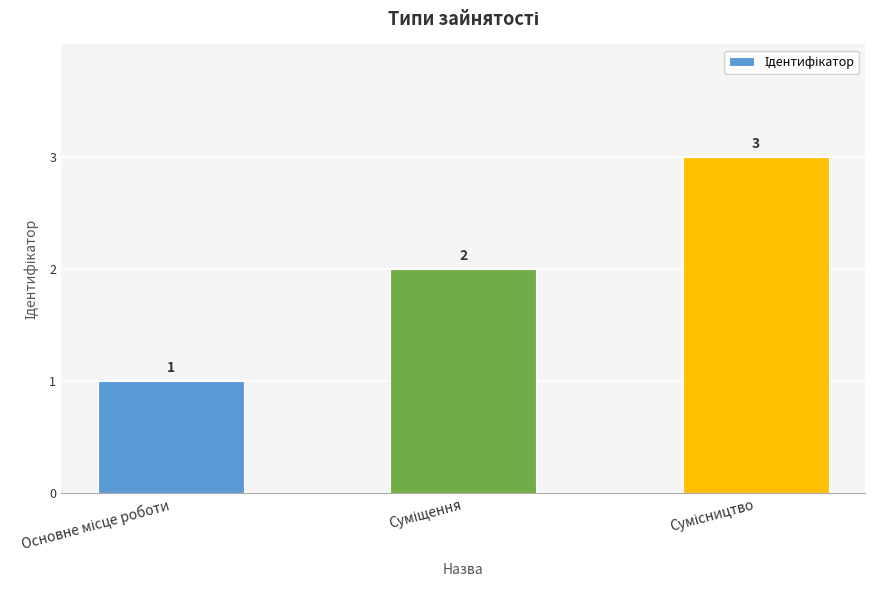

What is the maximum value shown in the chart?

3